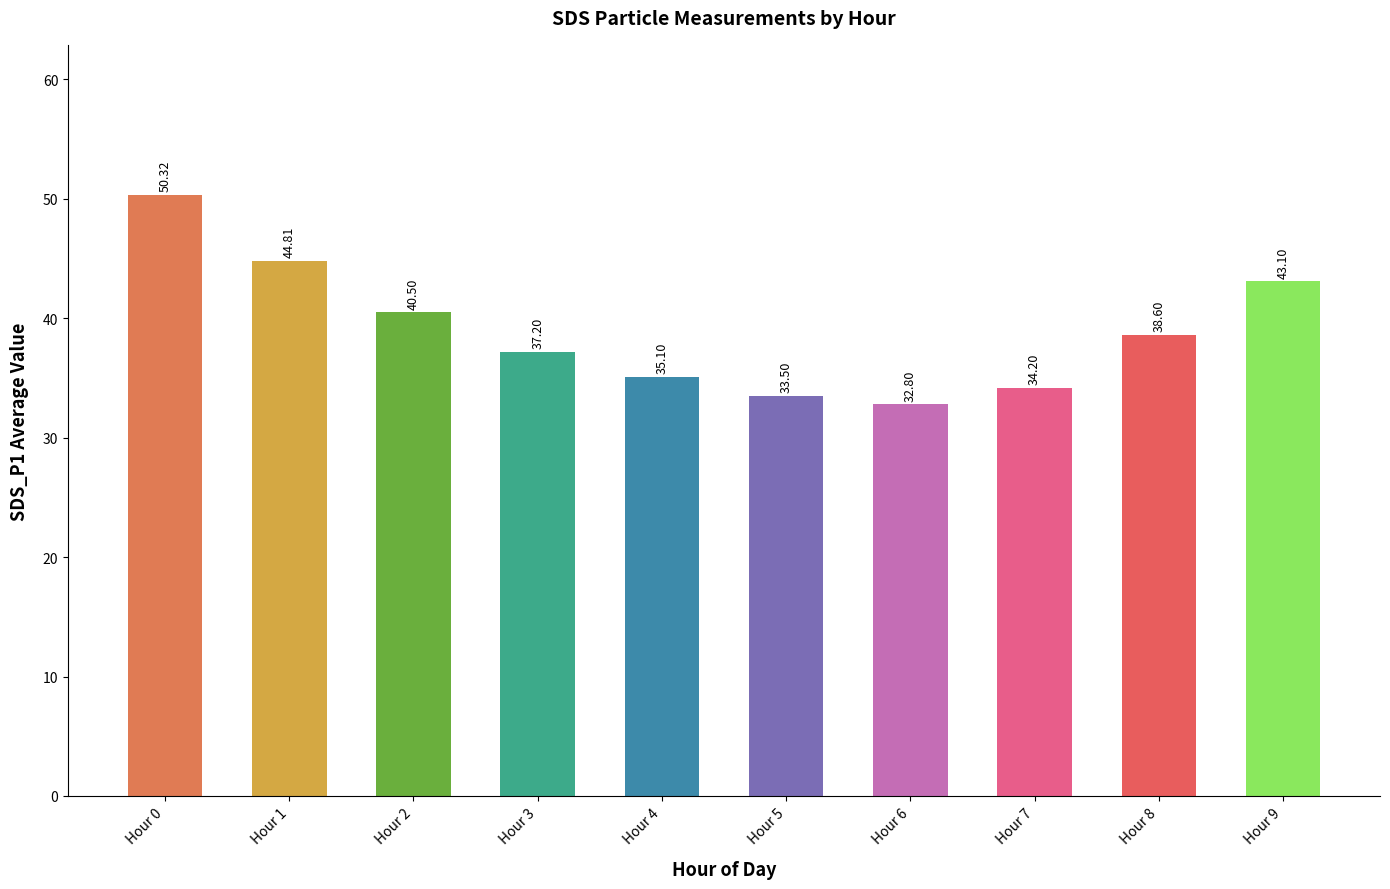

The value at Hour 2 is 15.2. True or false?

False